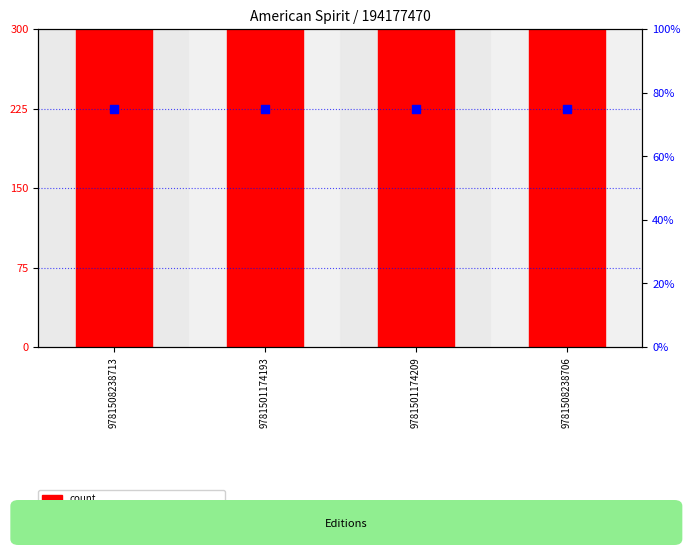

Is the value of percentile rank within the sample at 9781501174209 greater than the value of Key (count) at 9781501174193?

No